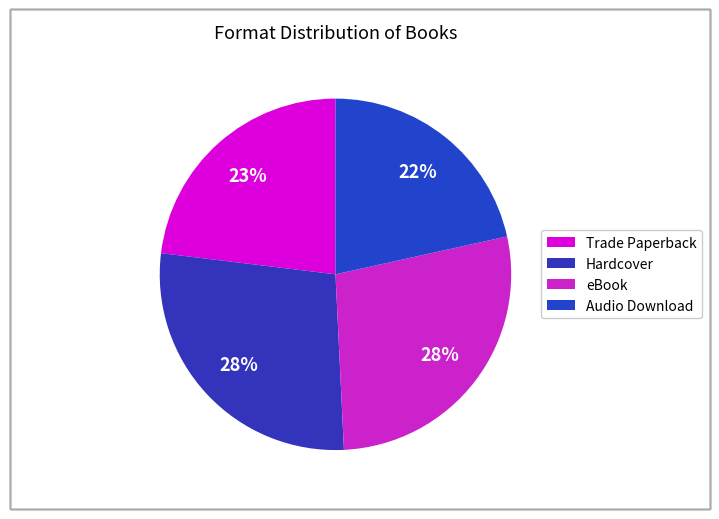

How many slices are in this pie chart?

4